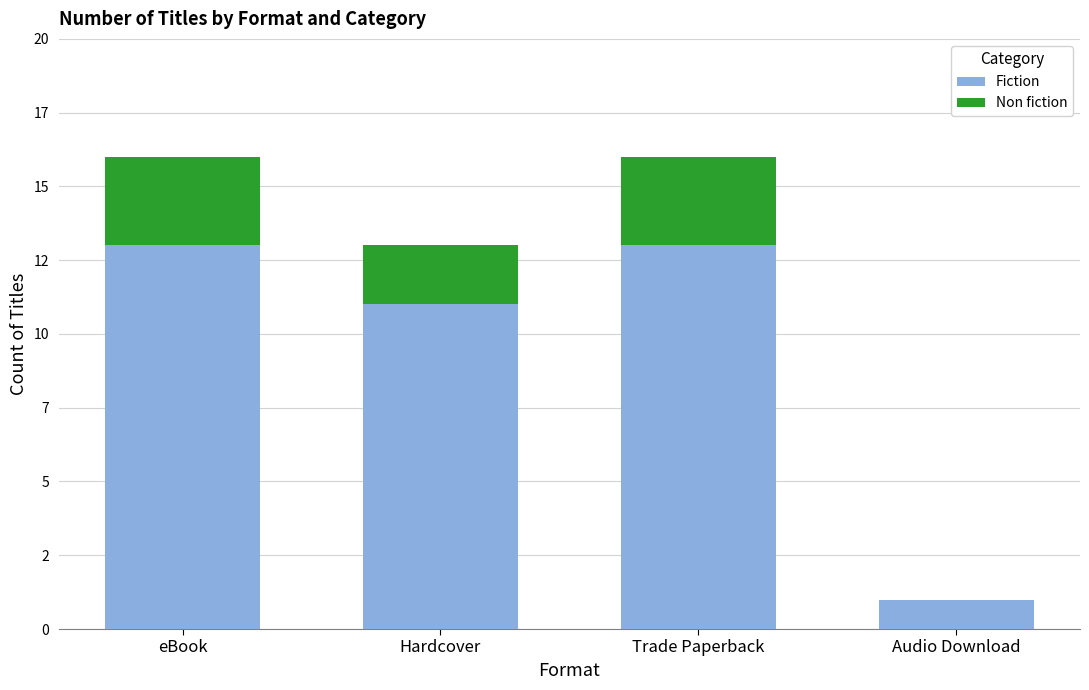

The Non fiction series shows 1 at Hardcover. True or false?

False